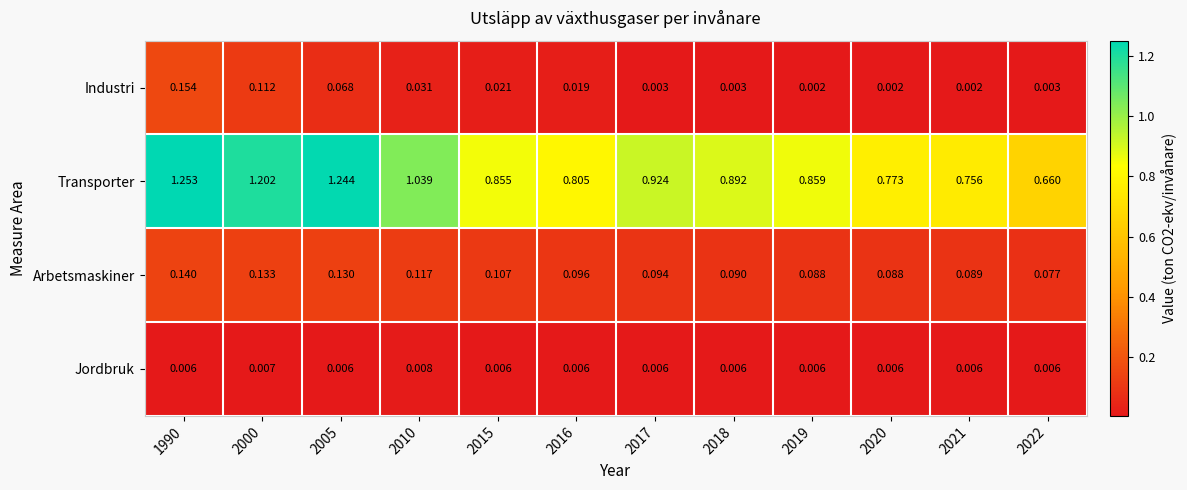

List the series in order of their peak value, lowest first.

Jordbruk, Arbetsmaskiner, Industri, Transporter